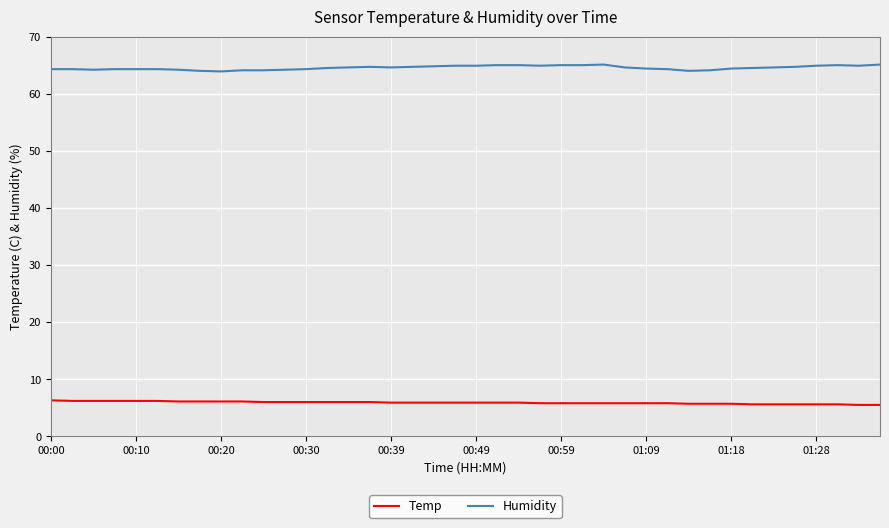

What is the maximum value shown in the chart?

65.1